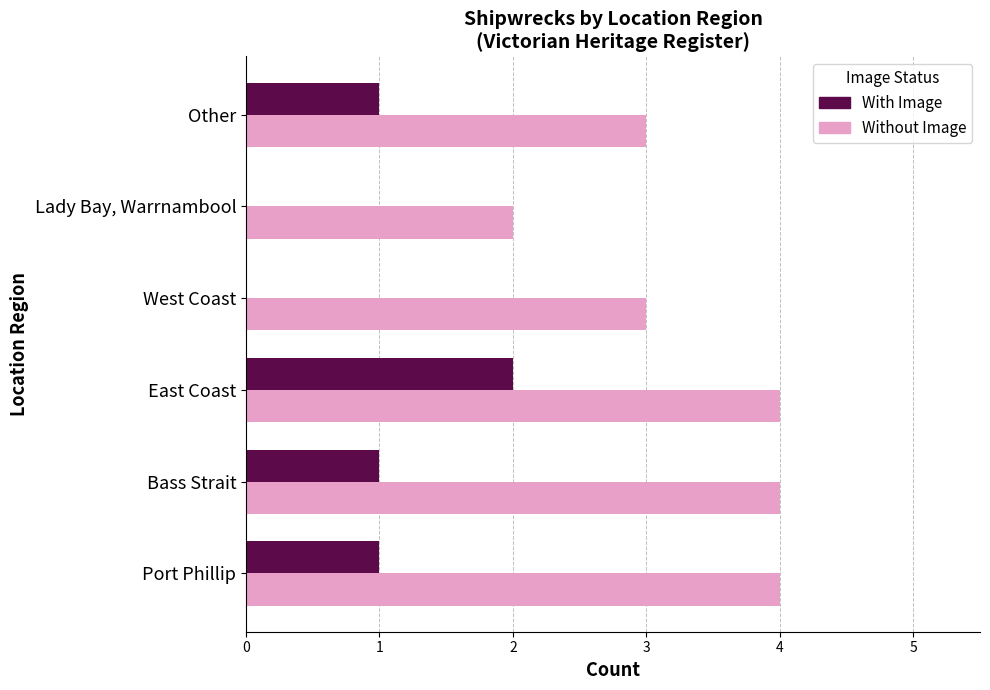

The value of Without Image at West Coast is 3. True or false?

True